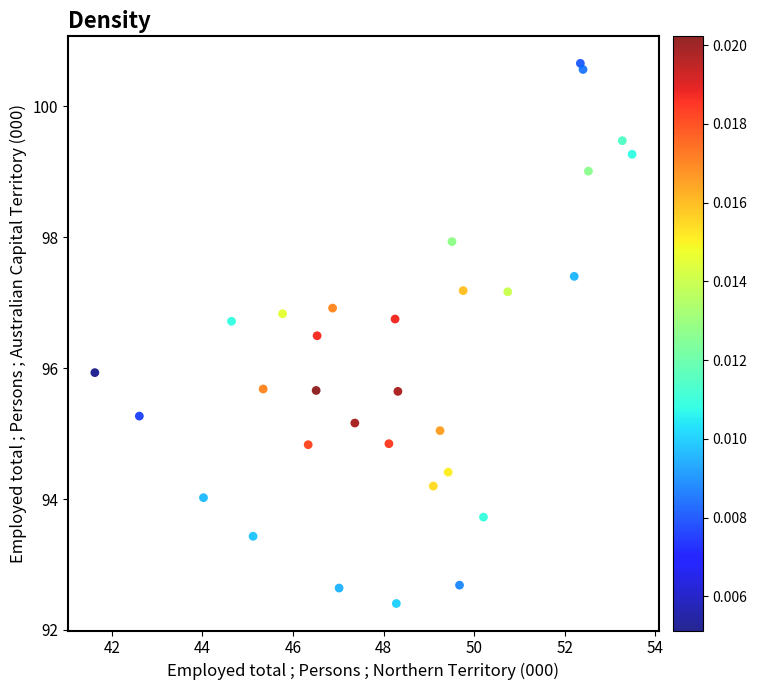

What is the range of Y values (max minus min)?

8.3